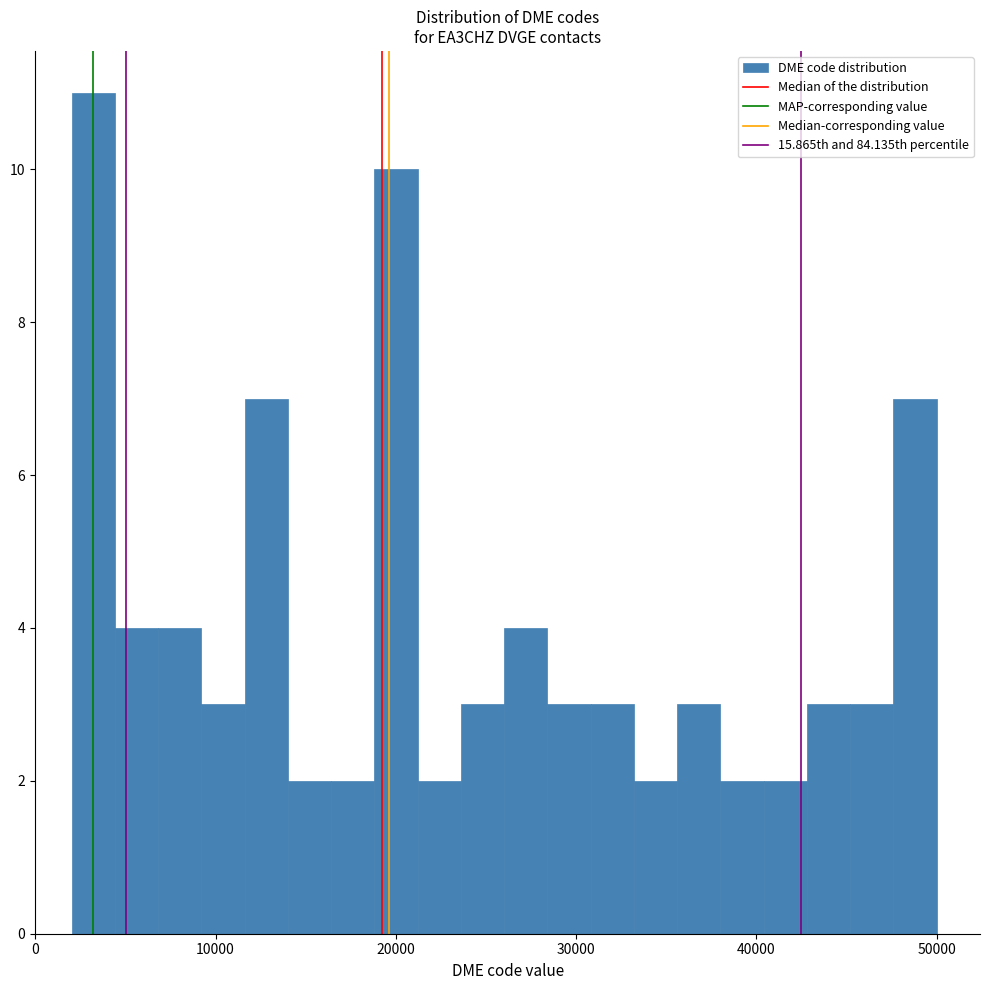

Around what value on the x-axis is the tallest bar? Give the approximate position of its centre, as read against the axis.

3000